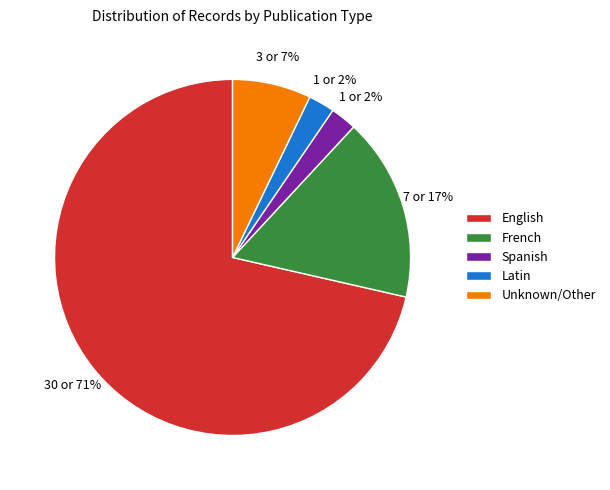

True or false: French accounts for 17% of the total.

True